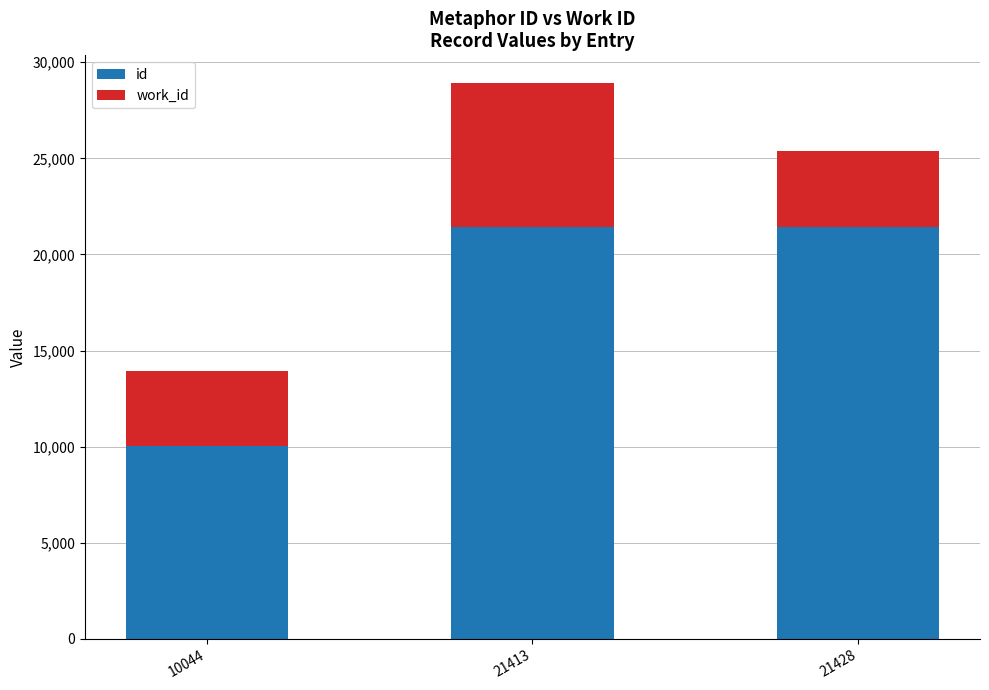

What are all the series names shown in the legend?

id, work_id